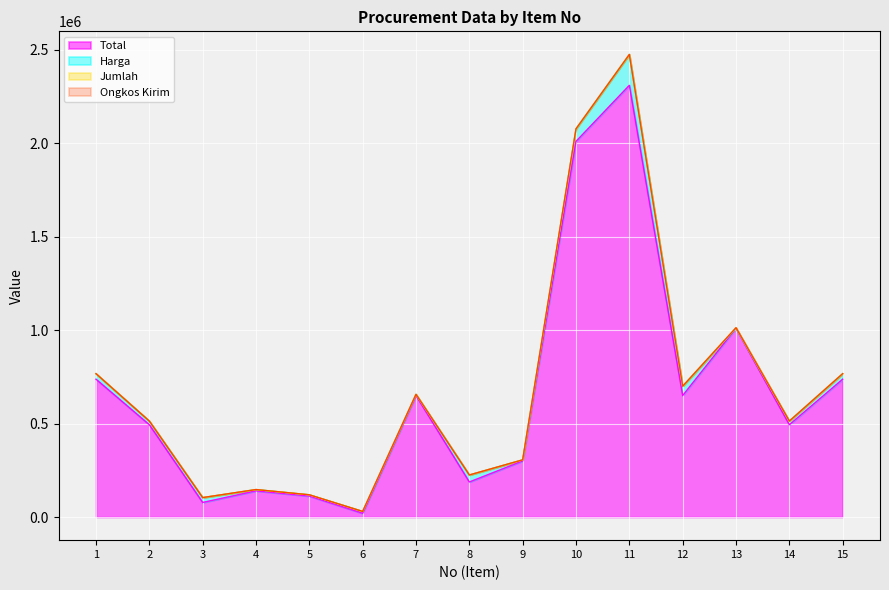

What is the average value of the Total series?

661983